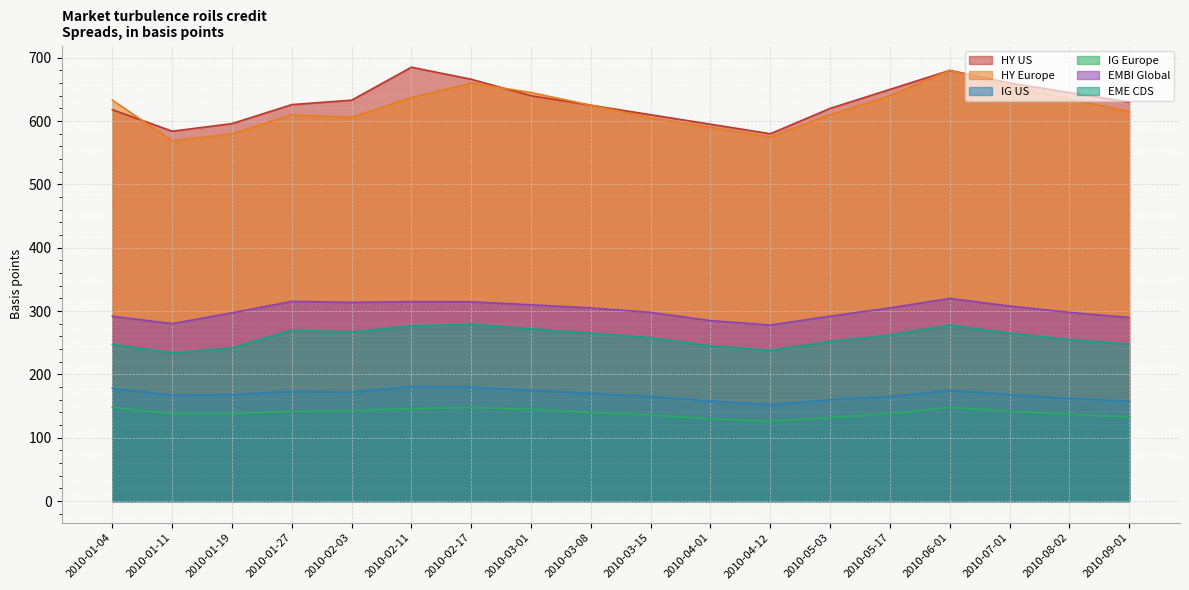

What is the difference between the maximum and minimum values in the EME CDS series?

45.4